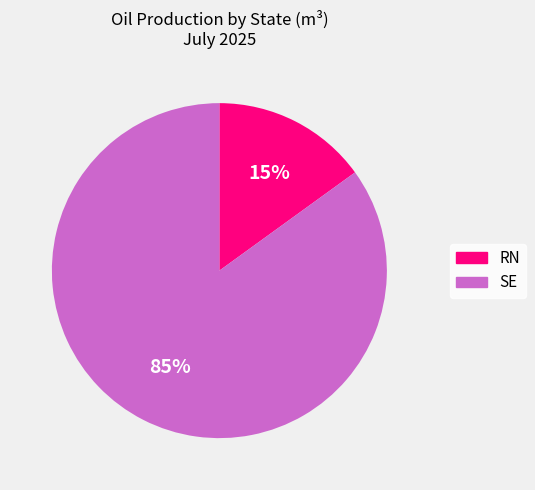

Is there any slice that represents more than half of the pie?

Yes